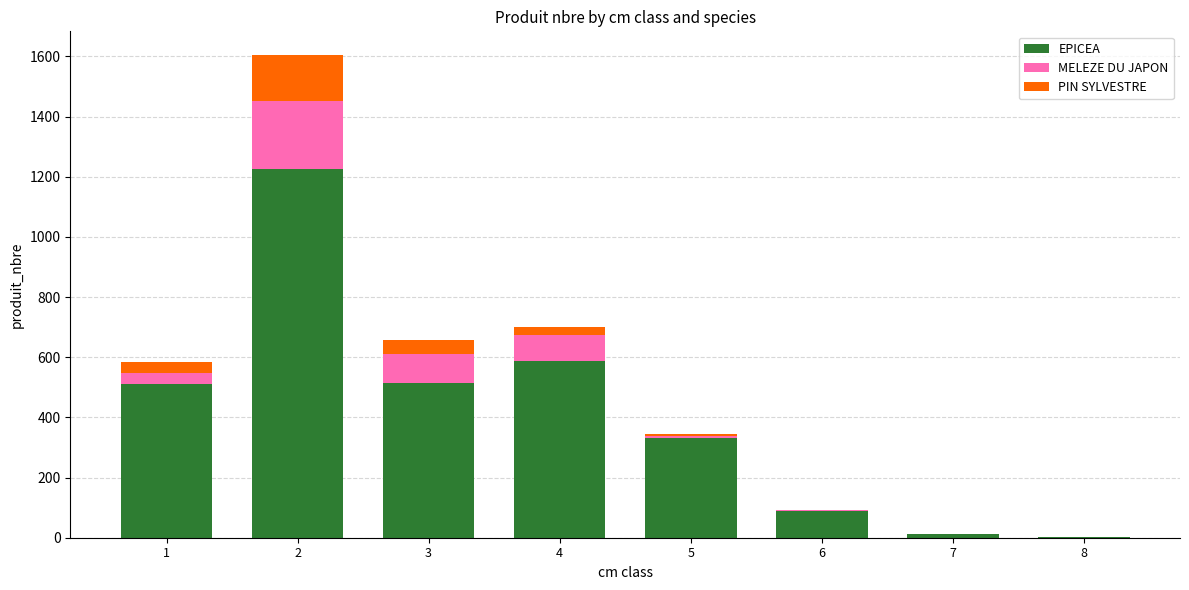

What is the highest value of the EPICEA series?

1225